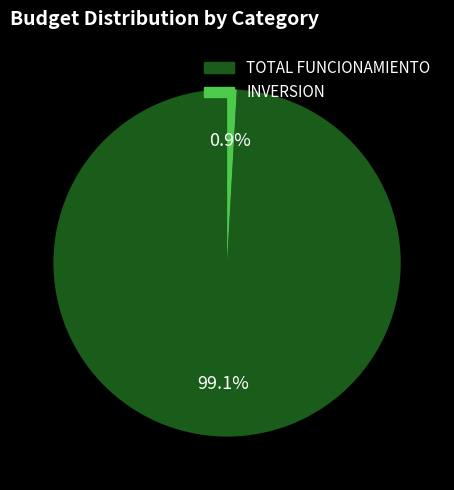

Approximately how many times larger is the value at TOTAL FUNCIONAMIENTO compared to INVERSION?

110.2